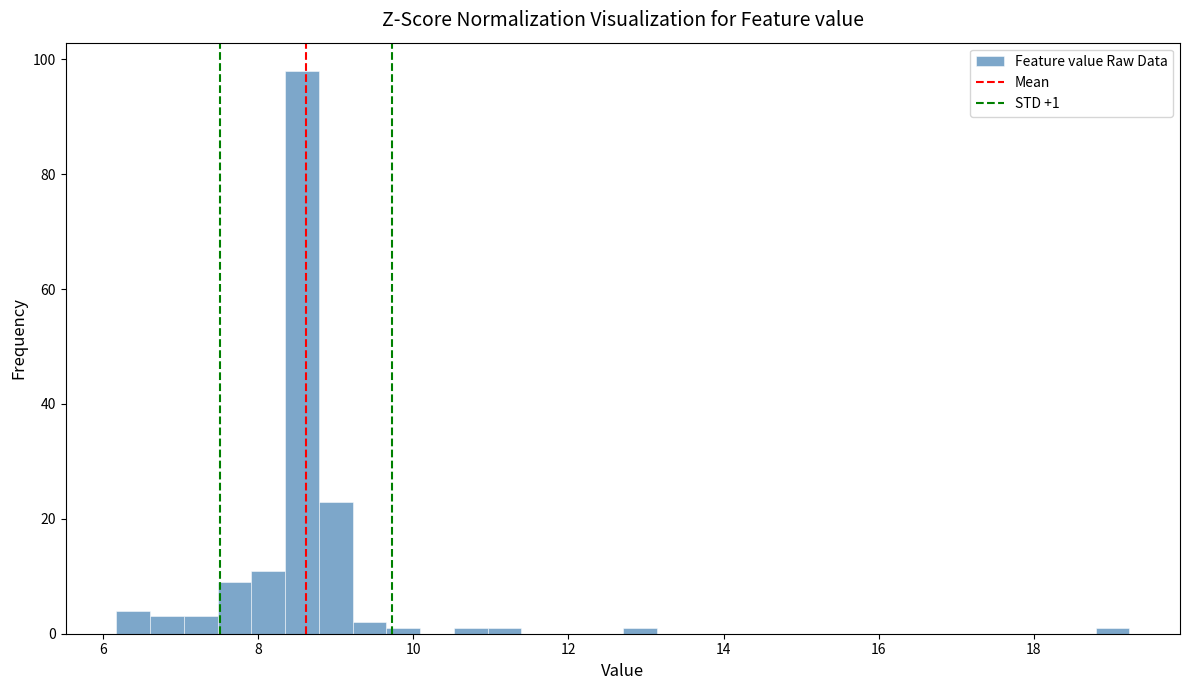

Read against the x-axis, roughly where is the centre of the tallest bar?

8.6